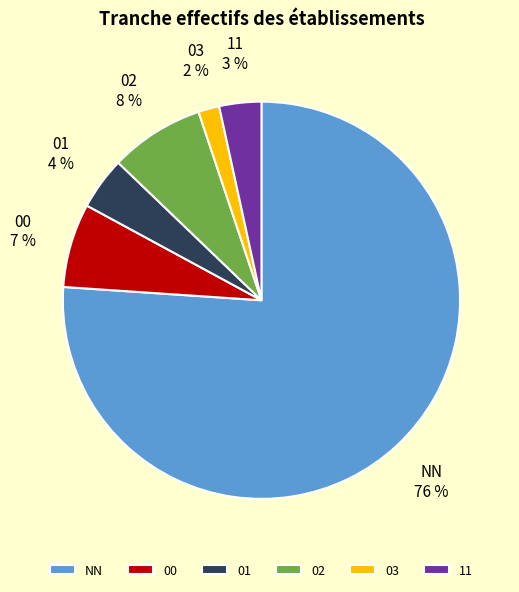

Approximately how many times larger is the value at 00 compared to 02?

0.9